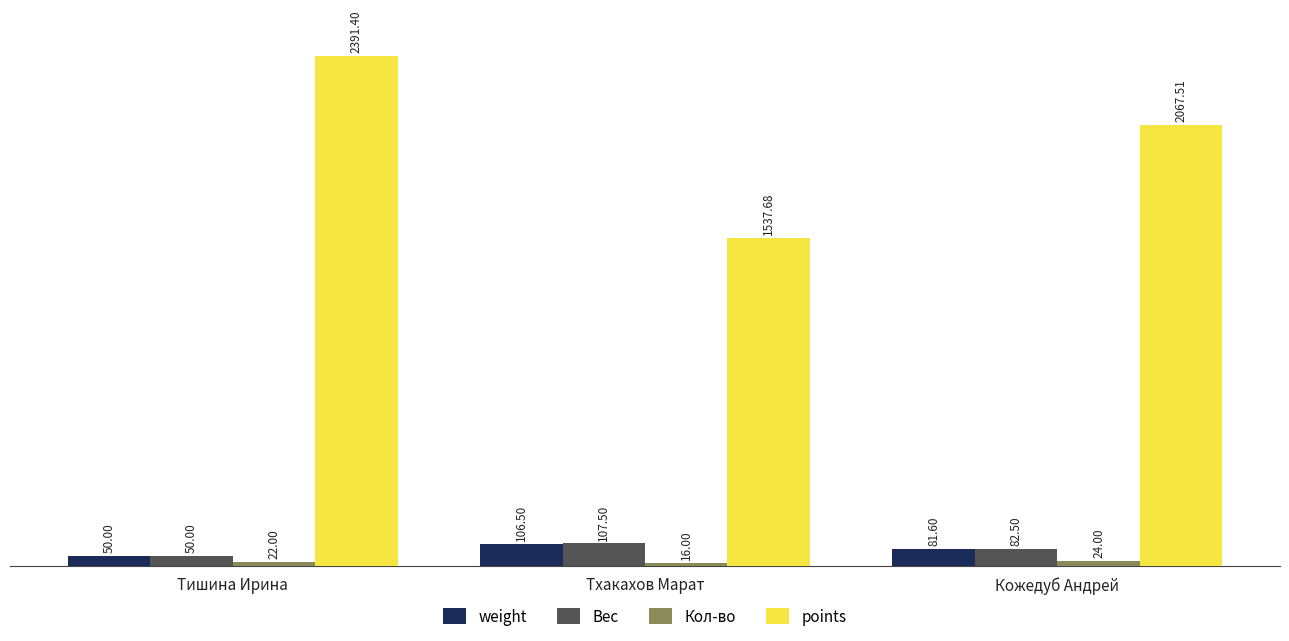

Rank the categories by Вес value from highest to lowest.

Тхакахов Марат, Кожедуб Андрей, Тишина Ирина